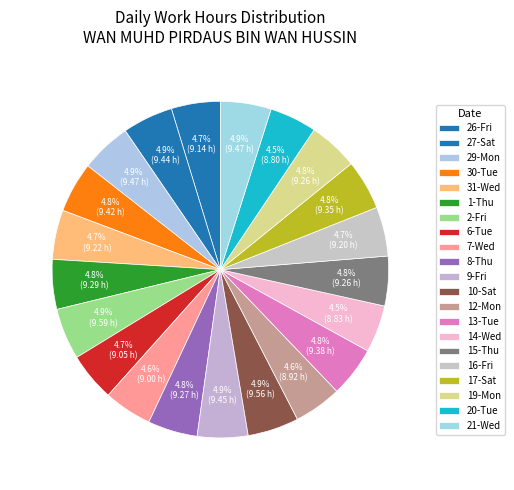

Does 30-Tue represent more than half of the total?

No